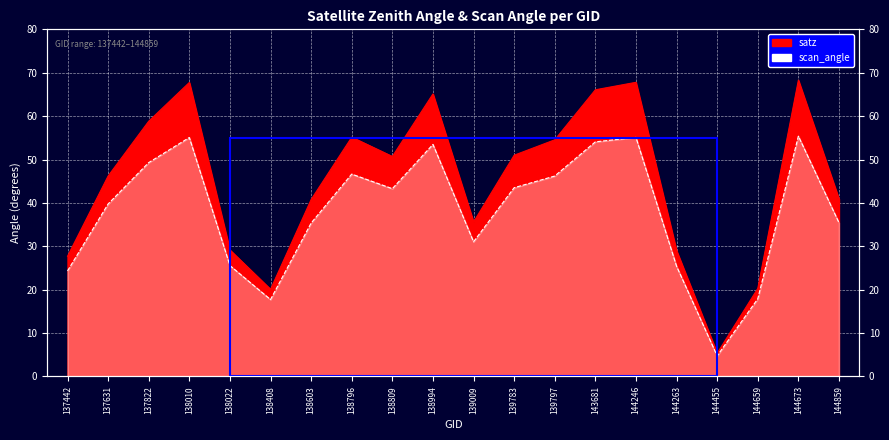

What is the total value across all series at 138408?

37.8